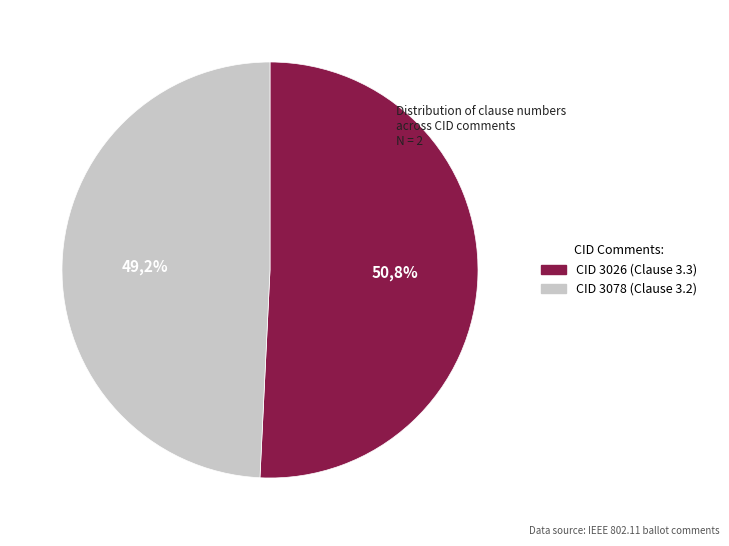

To the nearest percent, what percentage of the pie is 3026?

51%